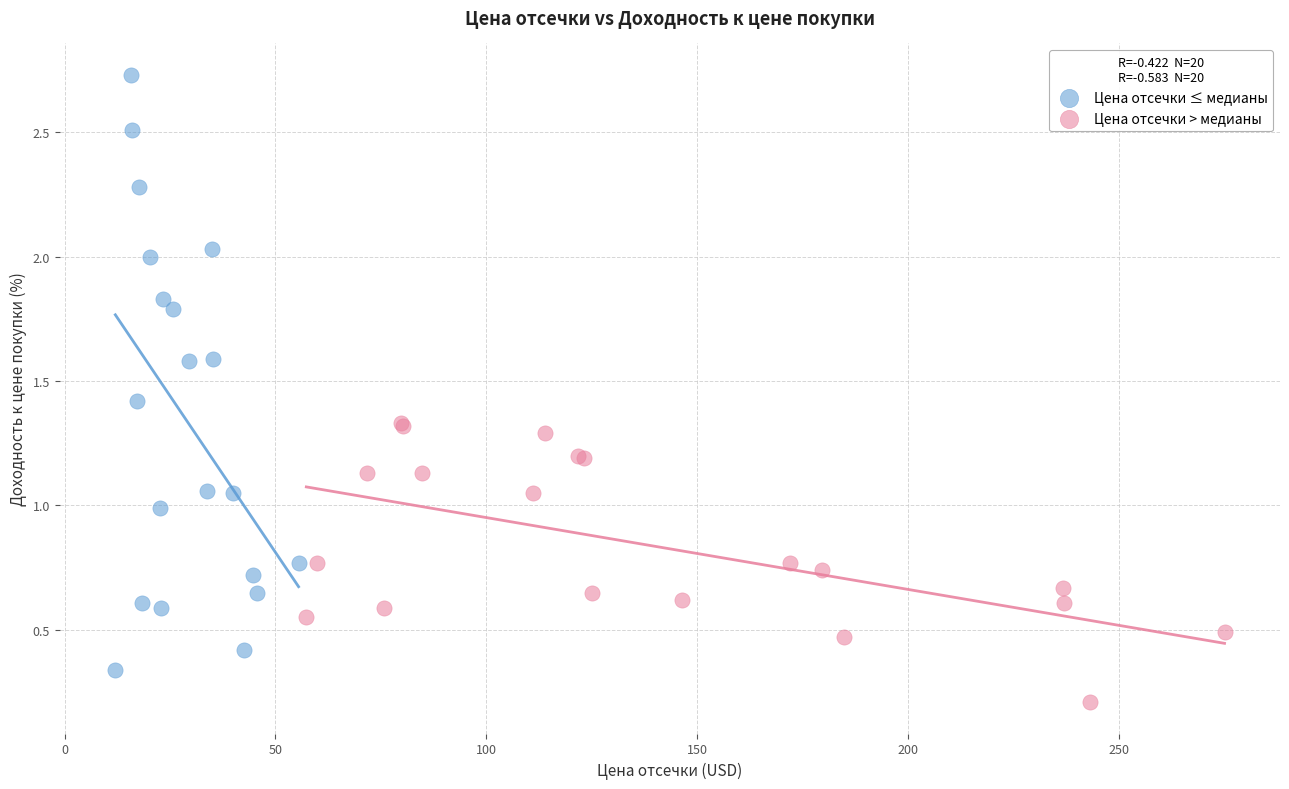

Which series reaches the maximum Y coordinate?

Цена отсечки ≤ медианы